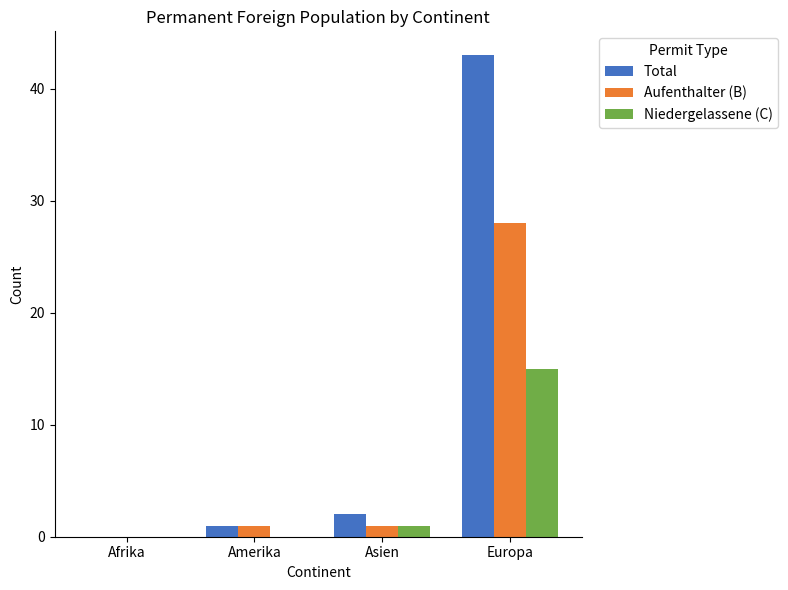

At which category does the chart reach its peak across all series?

Europa